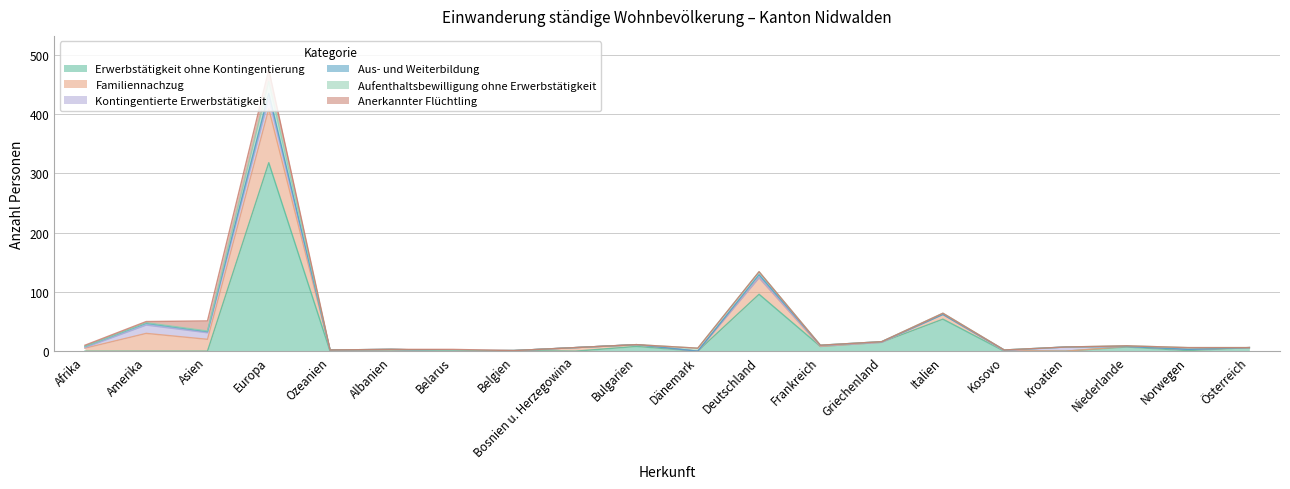

What position from the left is Frankreich?

13